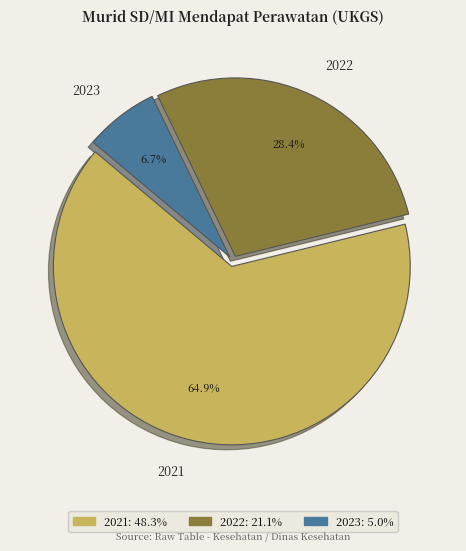

Does 2021 account for over 50% of the chart?

Yes